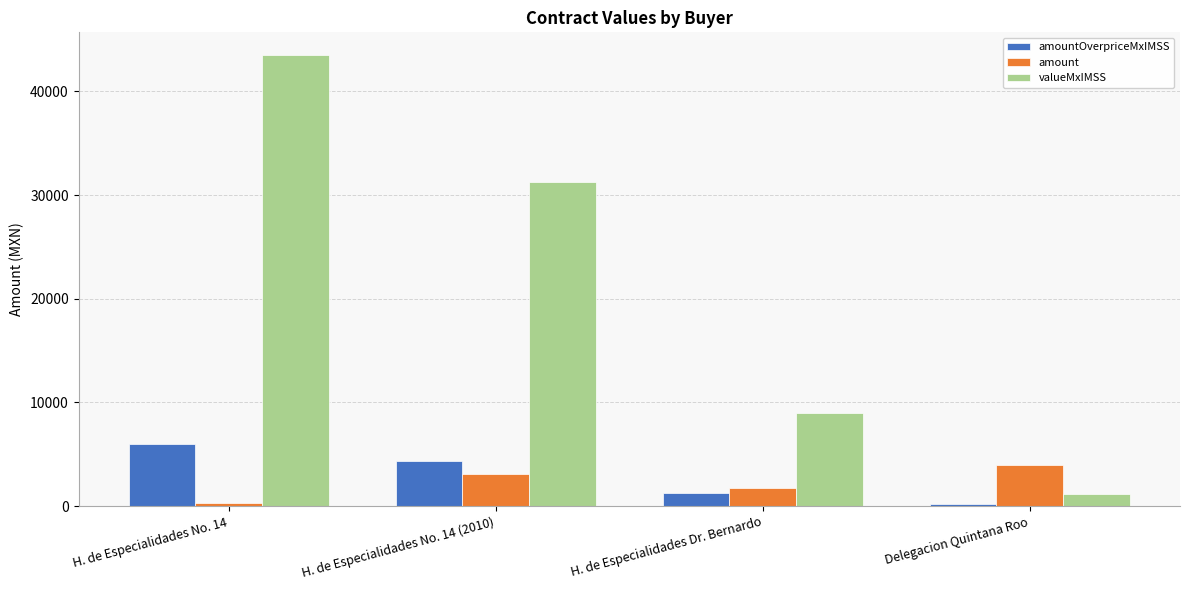

Count the number of data series in this chart.

3